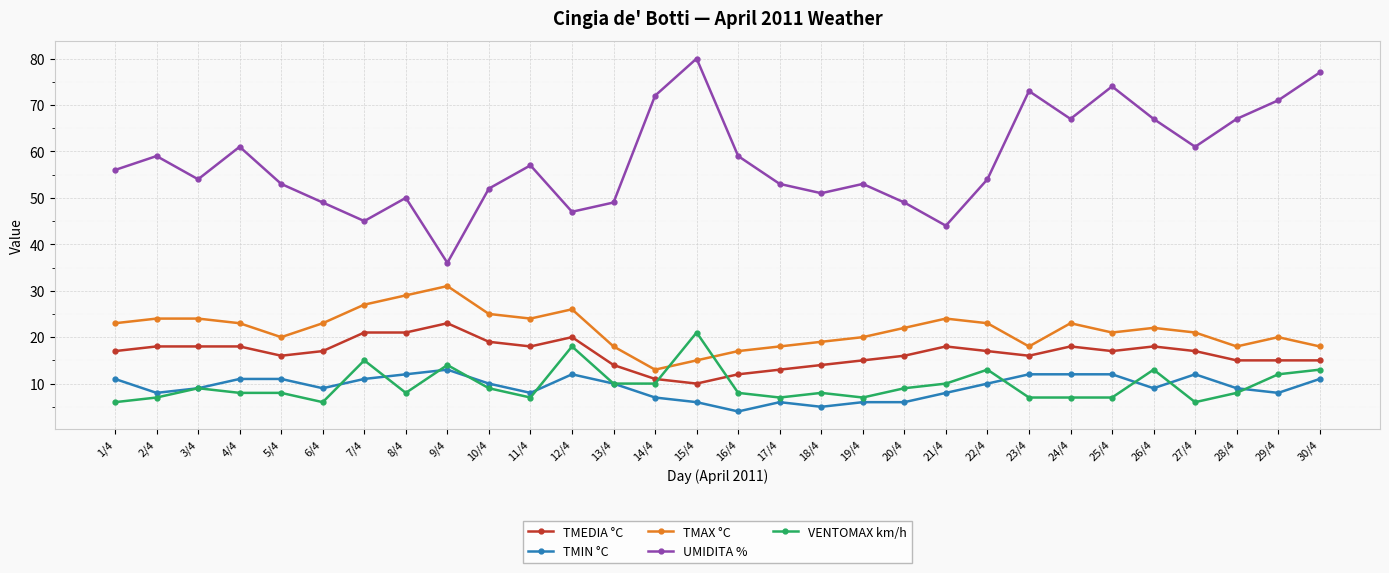

At how many categories does at least one series exceed 75?

2